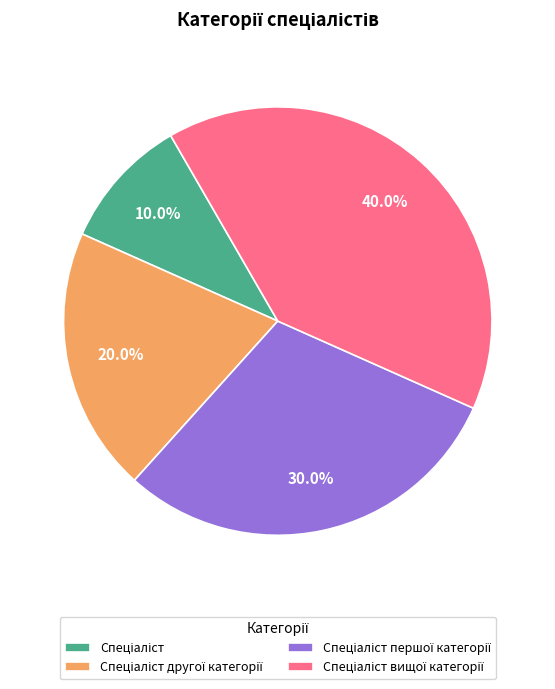

How many slices are in this pie chart?

4